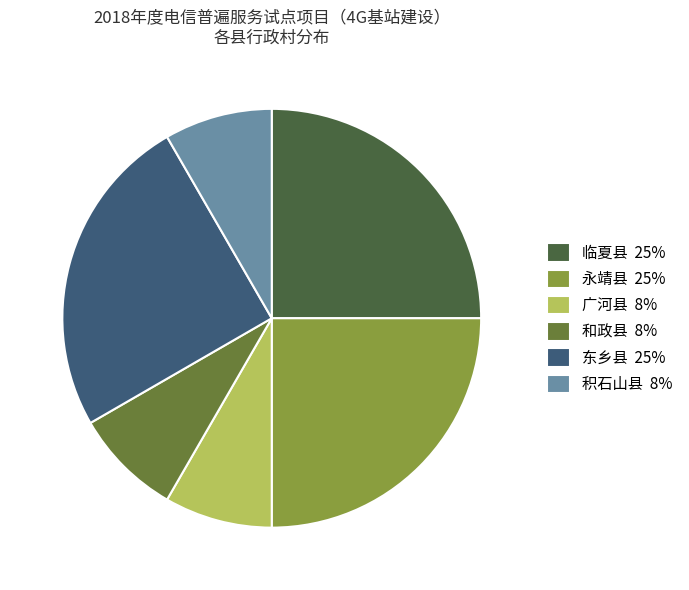

Is there a majority slice in this chart?

No